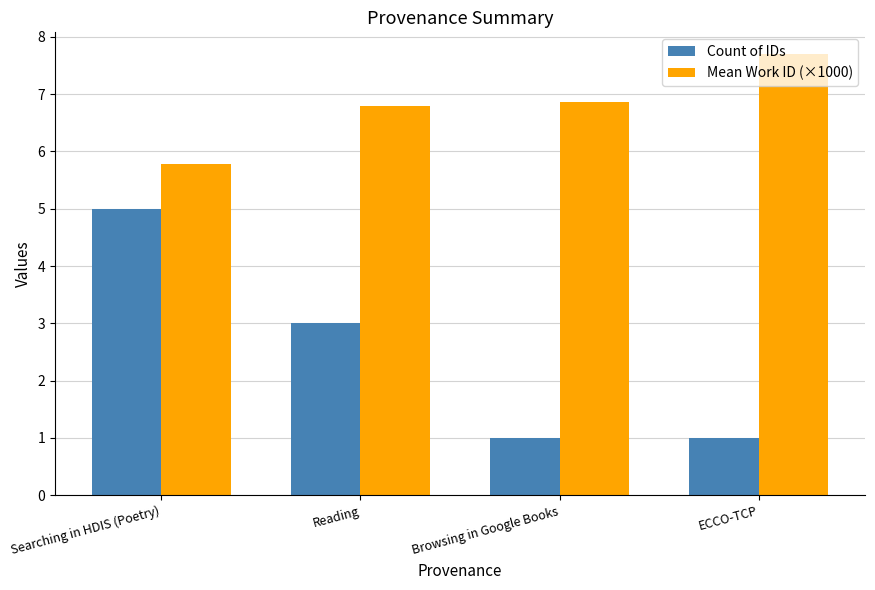

What is the difference between the highest and lowest values at Browsing in Google Books?

5.9